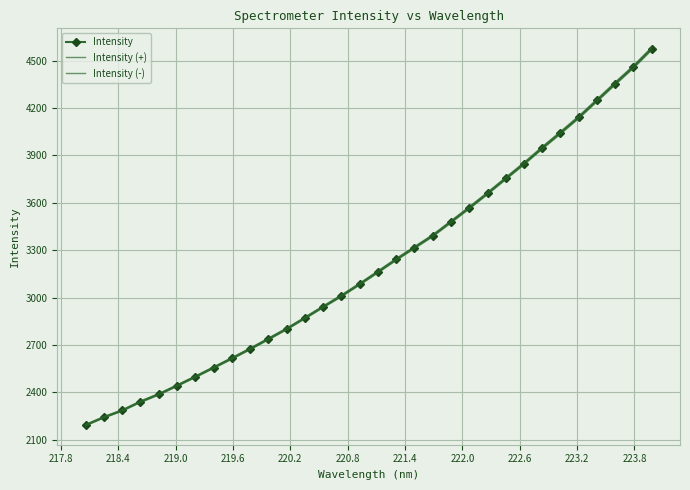

True or false: Intensity and Intensity (-) intersect in this chart.

False